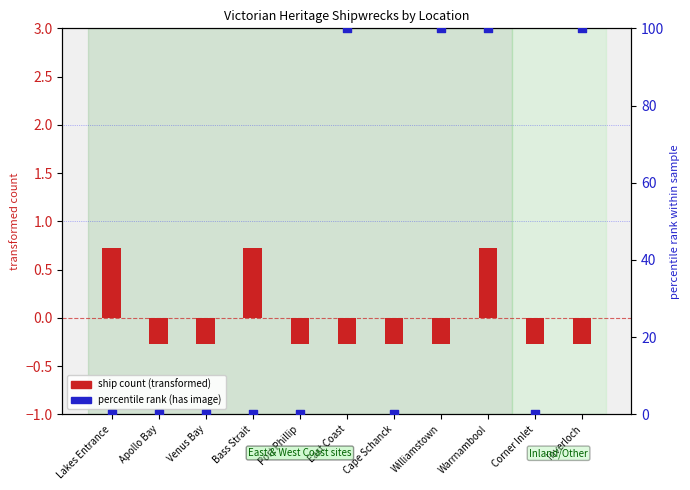

At which category is the sum across all series the highest?

Warrnambool